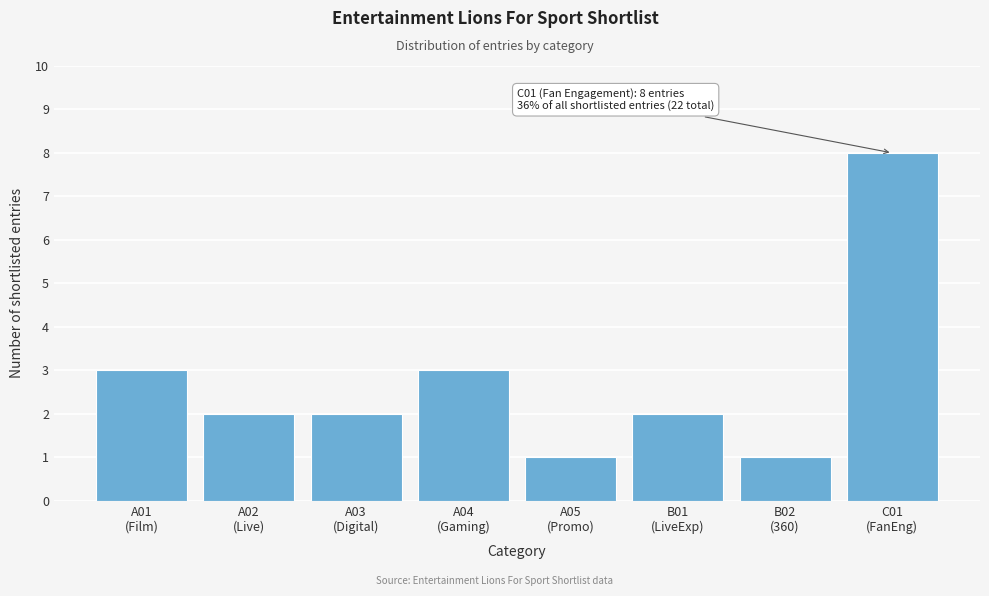

Reading right to left, list all the values displayed in this chart.

8	1	2	1	3	2	2	3